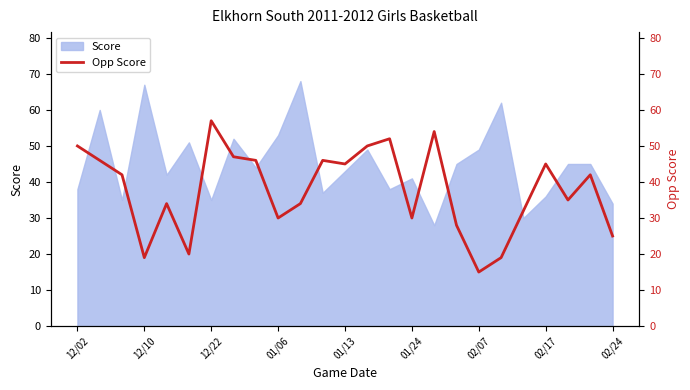

What is the minimum value for Score?

28